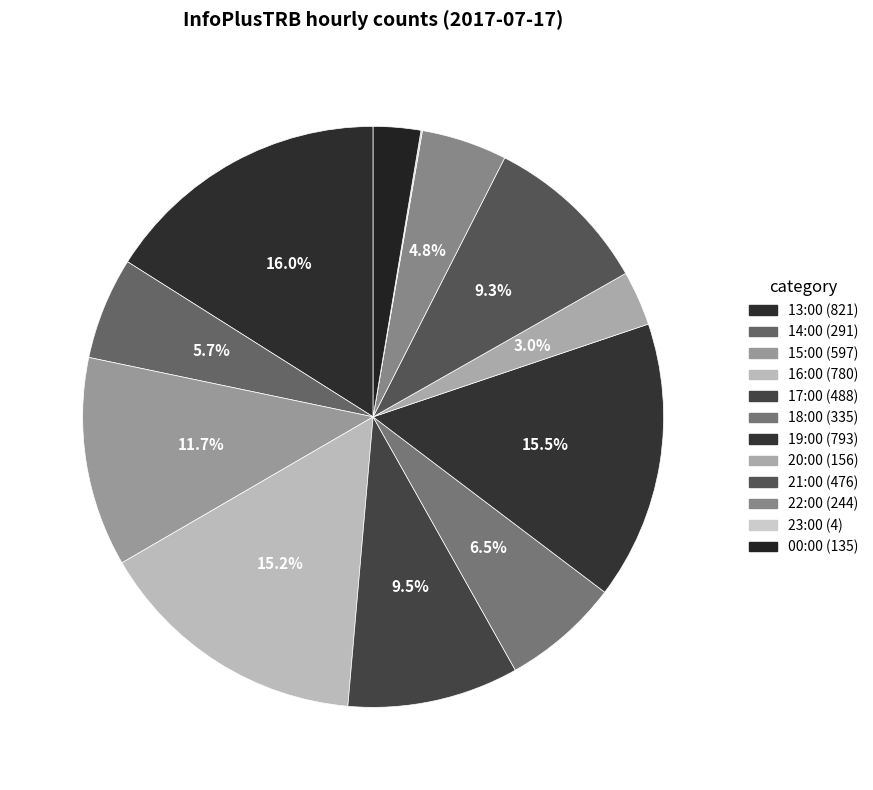

What percentage is the 20:00 slice, to the nearest percent?

3%